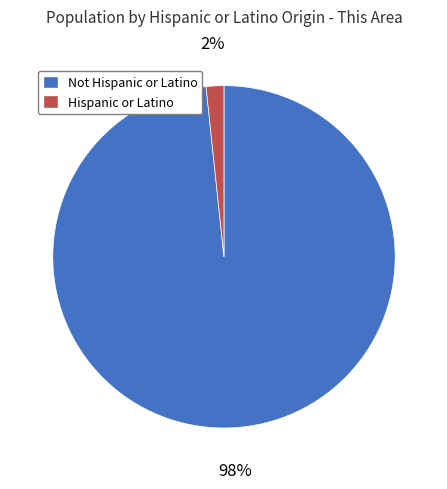

To the nearest percent, what is the average slice percentage?

50%